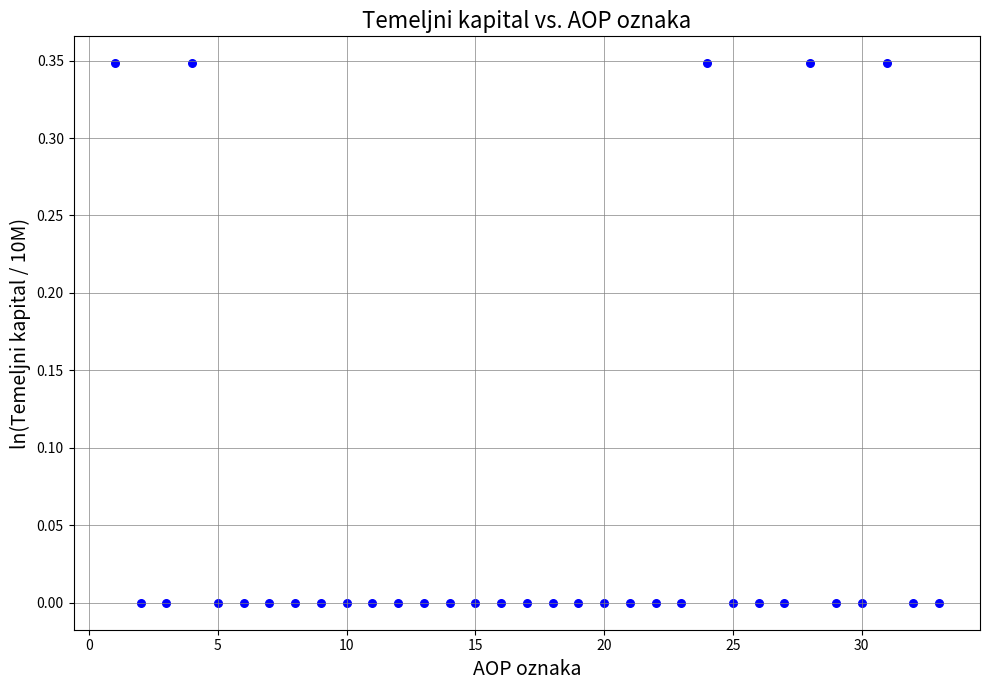

What is the range of X values (max minus min)?

32.0